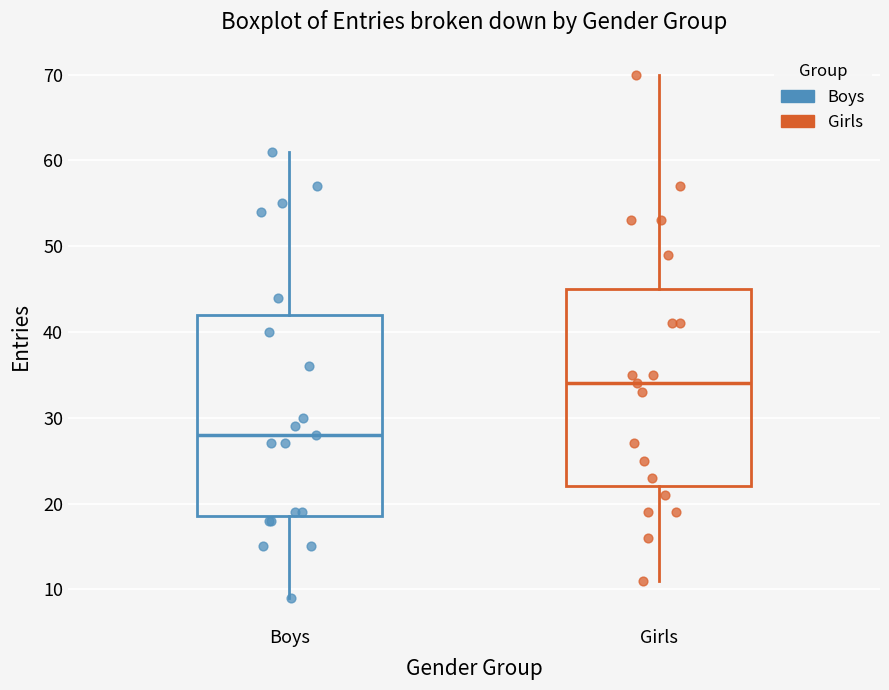

Where is the upper edge of the box for Boys on the y-axis? The values are not printed on the chart, so give them approximately, as read against the axis.

42